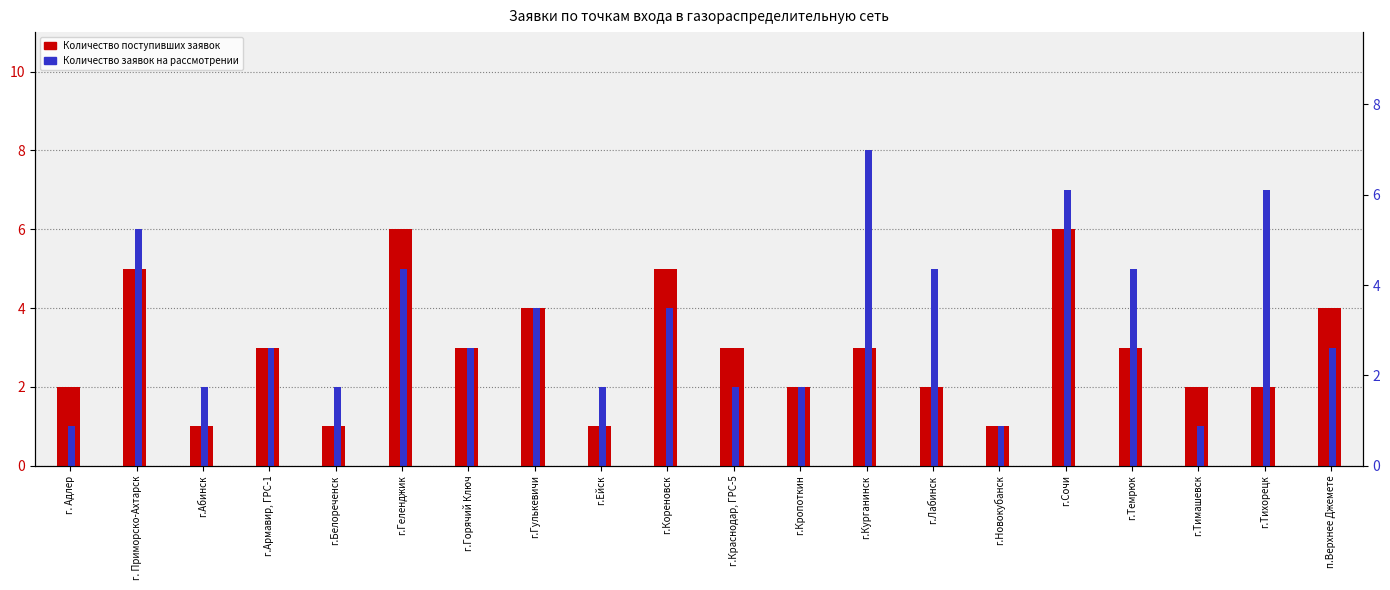

What are all the series names shown in the legend?

Количество поступивших заявок, Количество заявок на рассмотрении